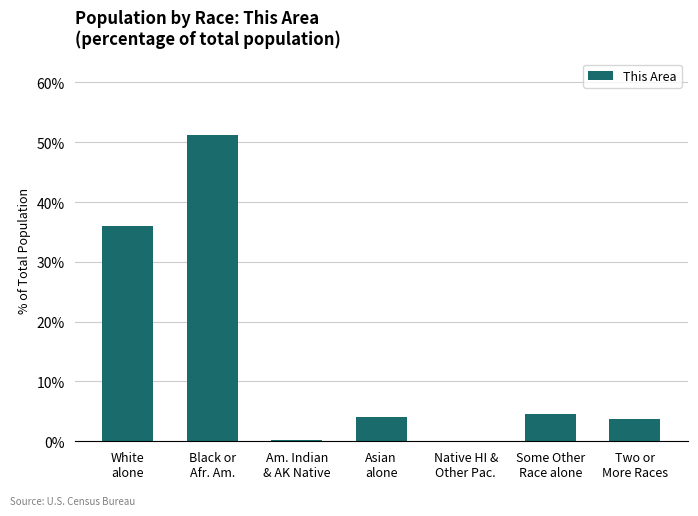

Does the chart contain stacked bars?

No